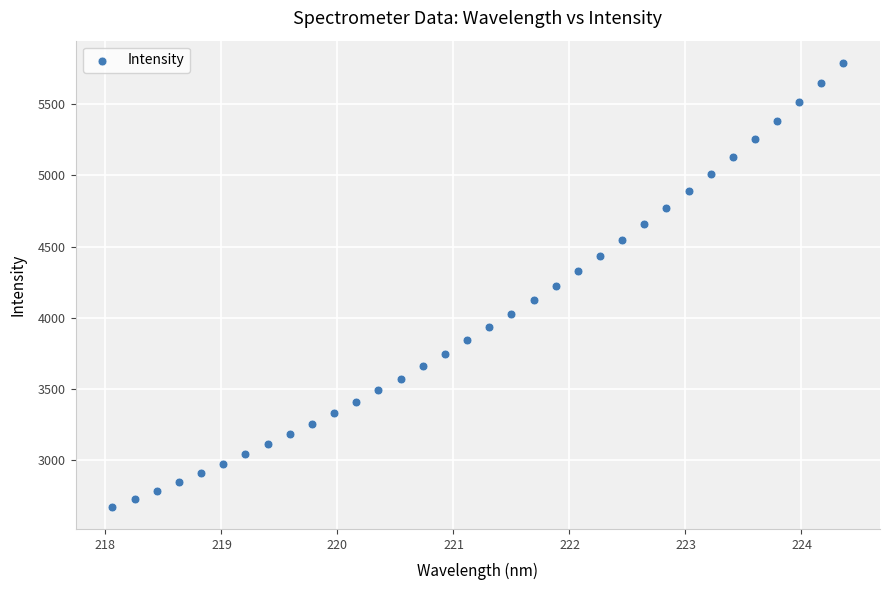

What is the range of Y values (max minus min)?

3116.7